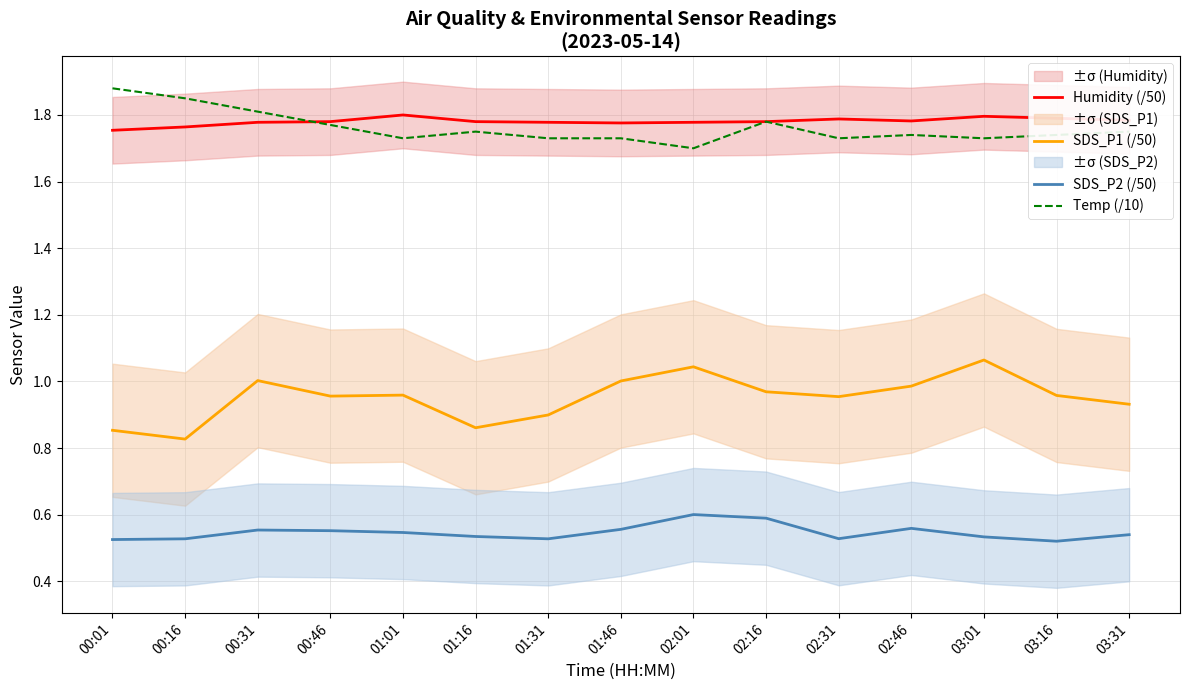

How many data points does each series have?

15